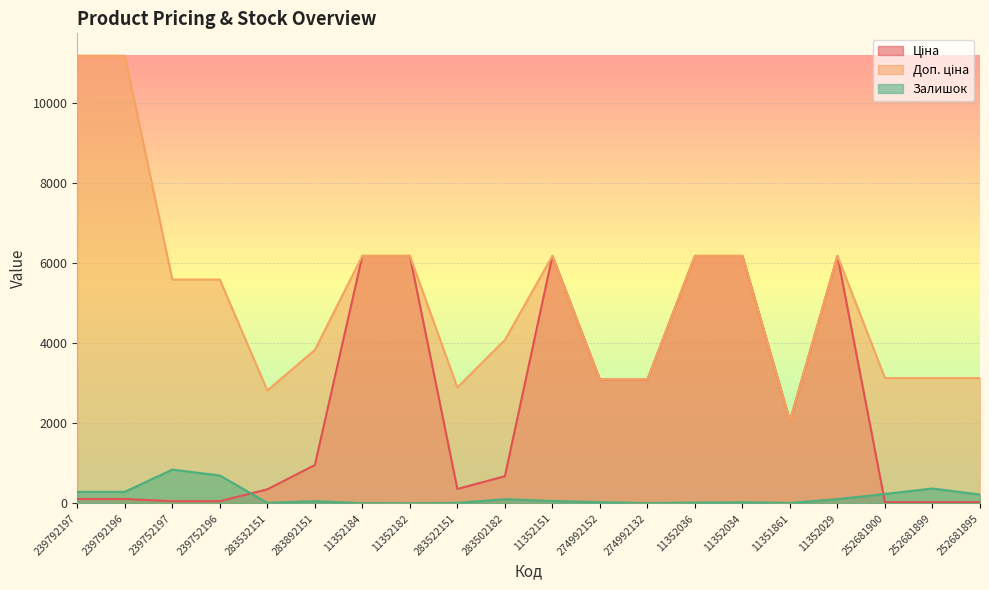

At which category does Залишок reach its first local valley?

283532151